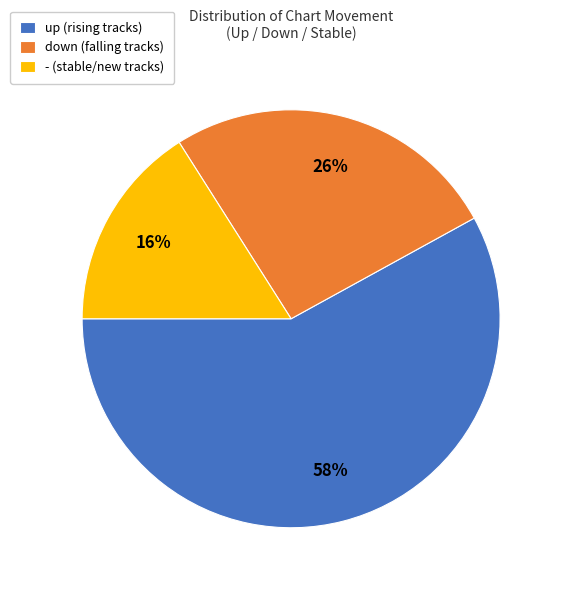

Which has a higher value, up (rising tracks) or - (stable/new tracks)?

up (rising tracks)